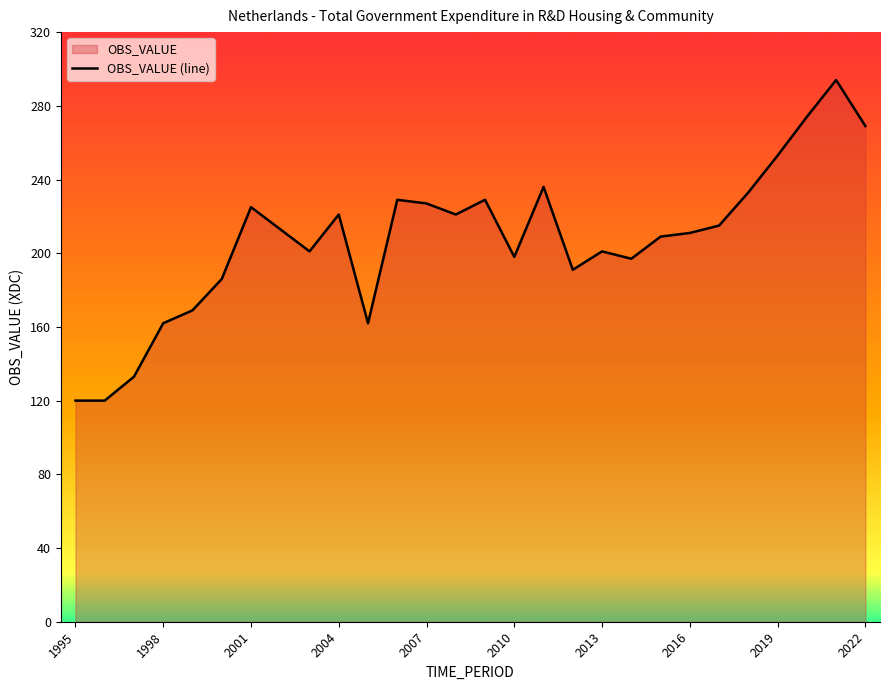

What is the average value?

207